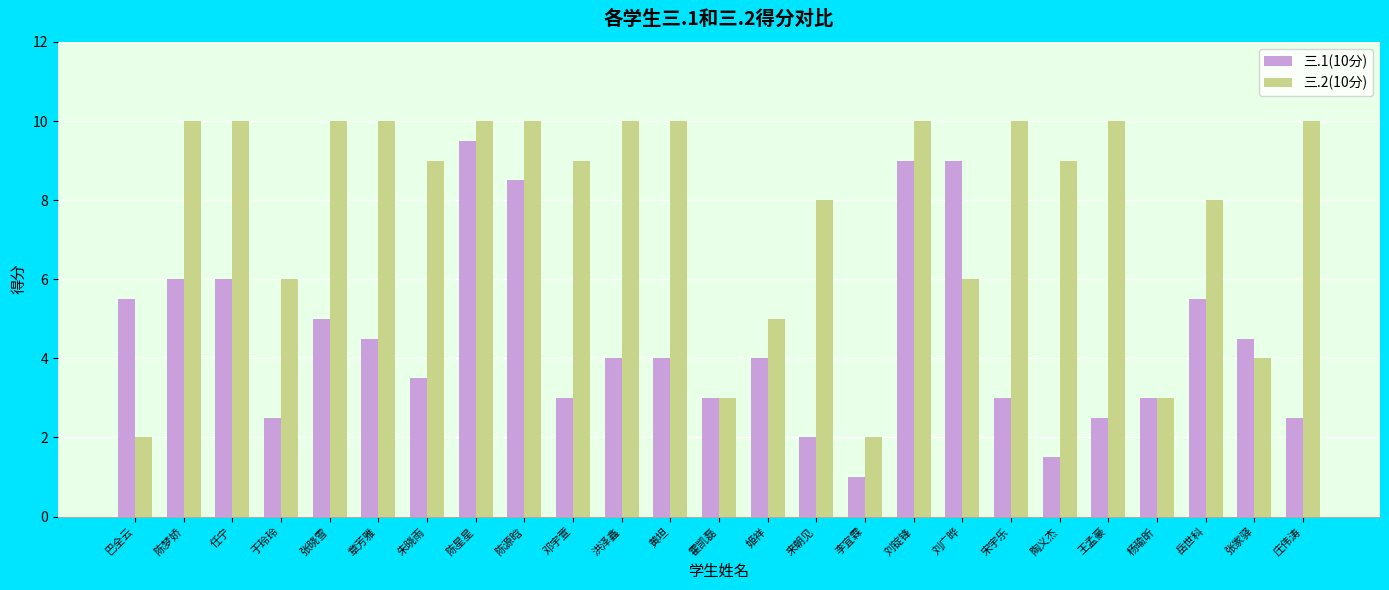

How many distinct data groups are displayed?

2